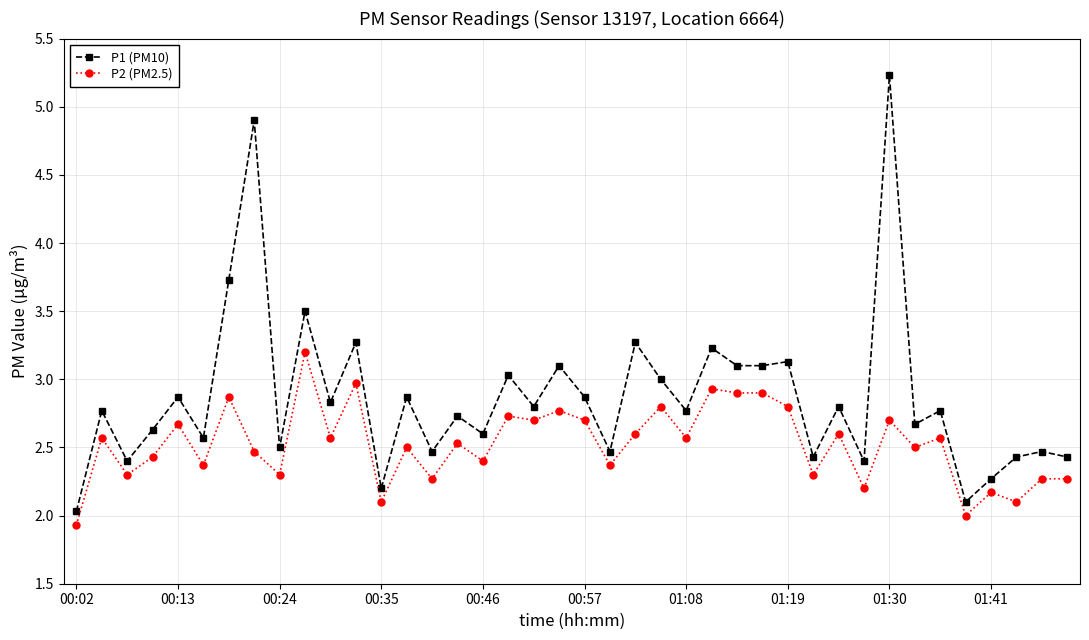

Which series has the largest total across all categories?

P1 (PM10)